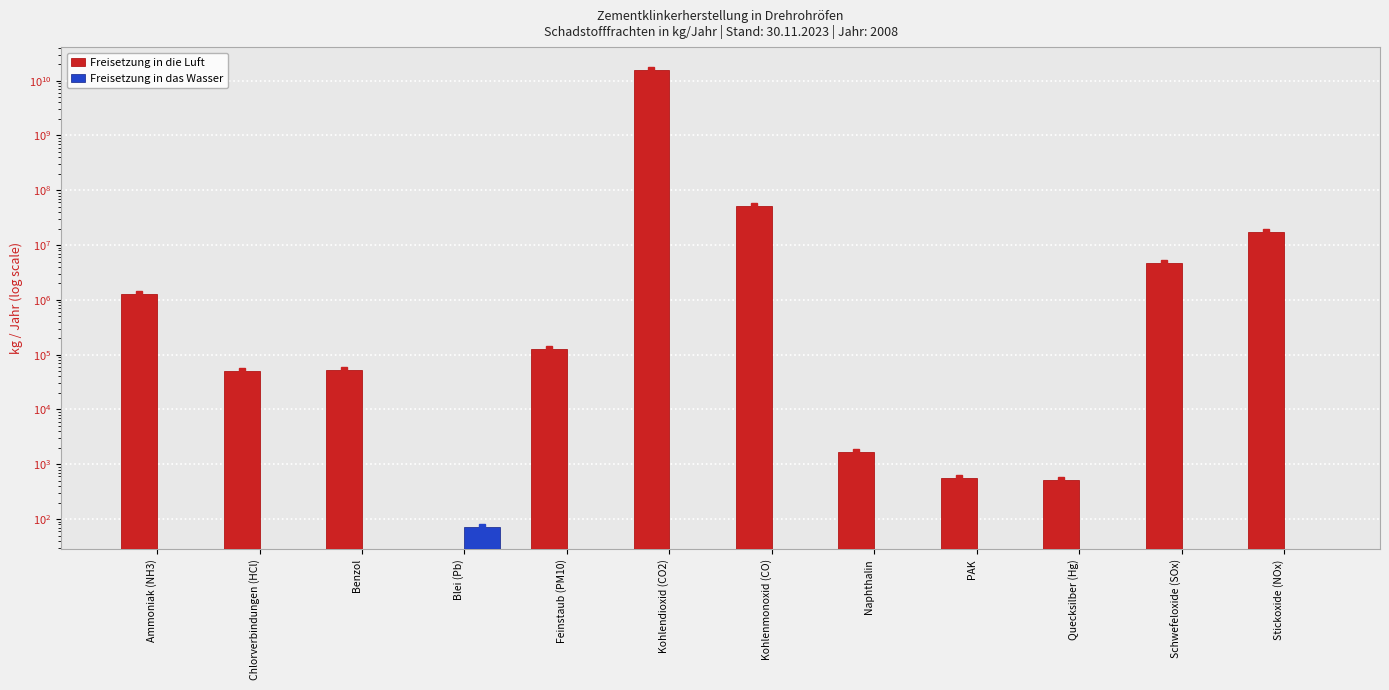

Which has a higher value, Chlorverbindungen (HCl) or Quecksilber (Hg)?

Chlorverbindungen (HCl)